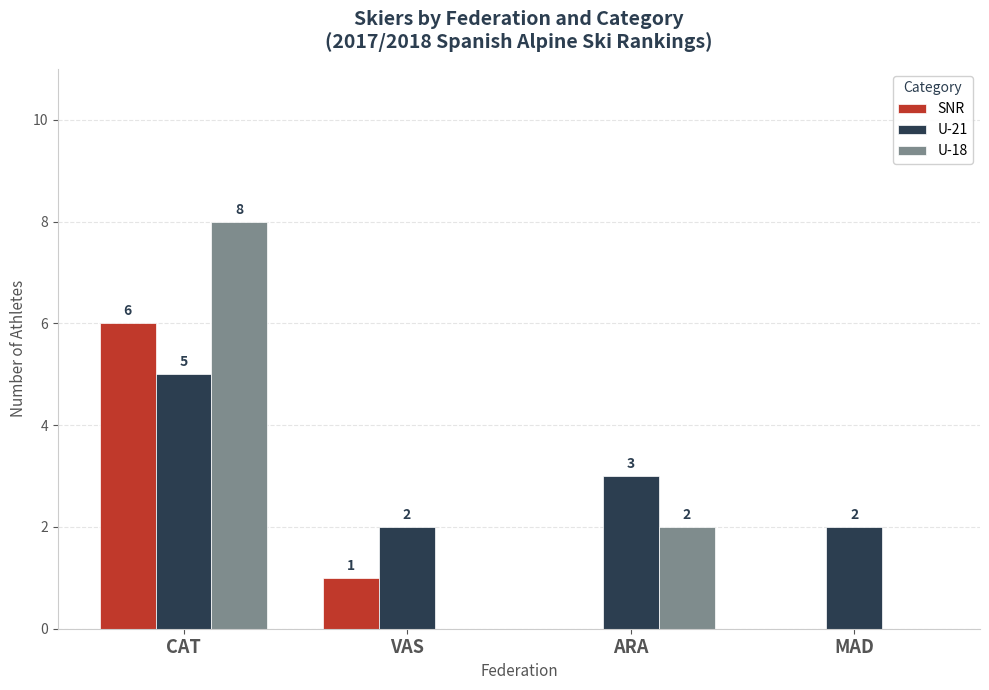

Where does the SNR series first go above 1?

CAT